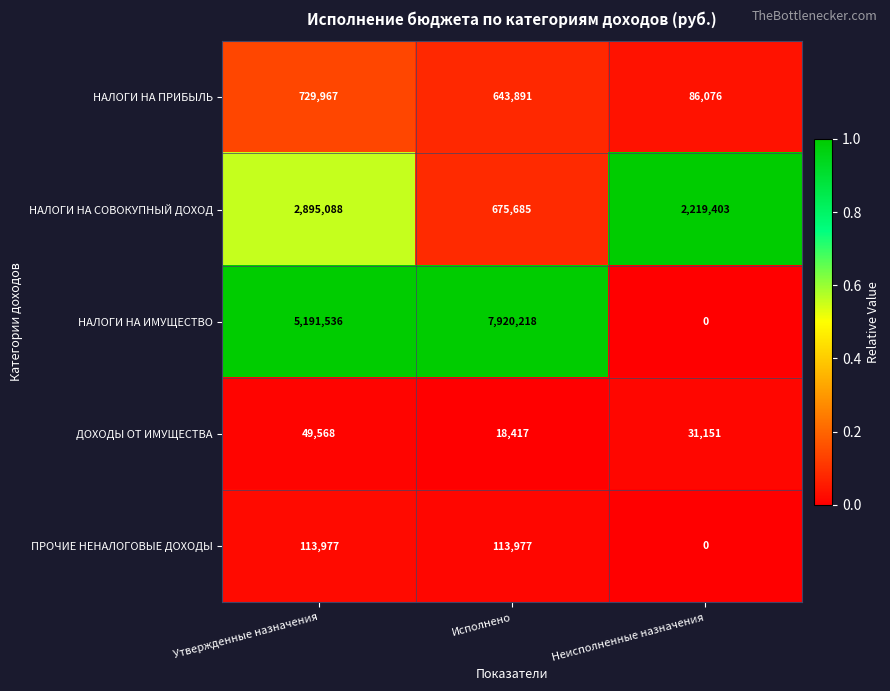

At Исполнено, list the series in order from smallest to largest.

ДОХОДЫ ОТ ИМУЩЕСТВА, ПРОЧИЕ НЕНАЛОГОВЫЕ ДОХОДЫ, НАЛОГИ НА ПРИБЫЛЬ, НАЛОГИ НА СОВОКУПНЫЙ ДОХОД, НАЛОГИ НА ИМУЩЕСТВО